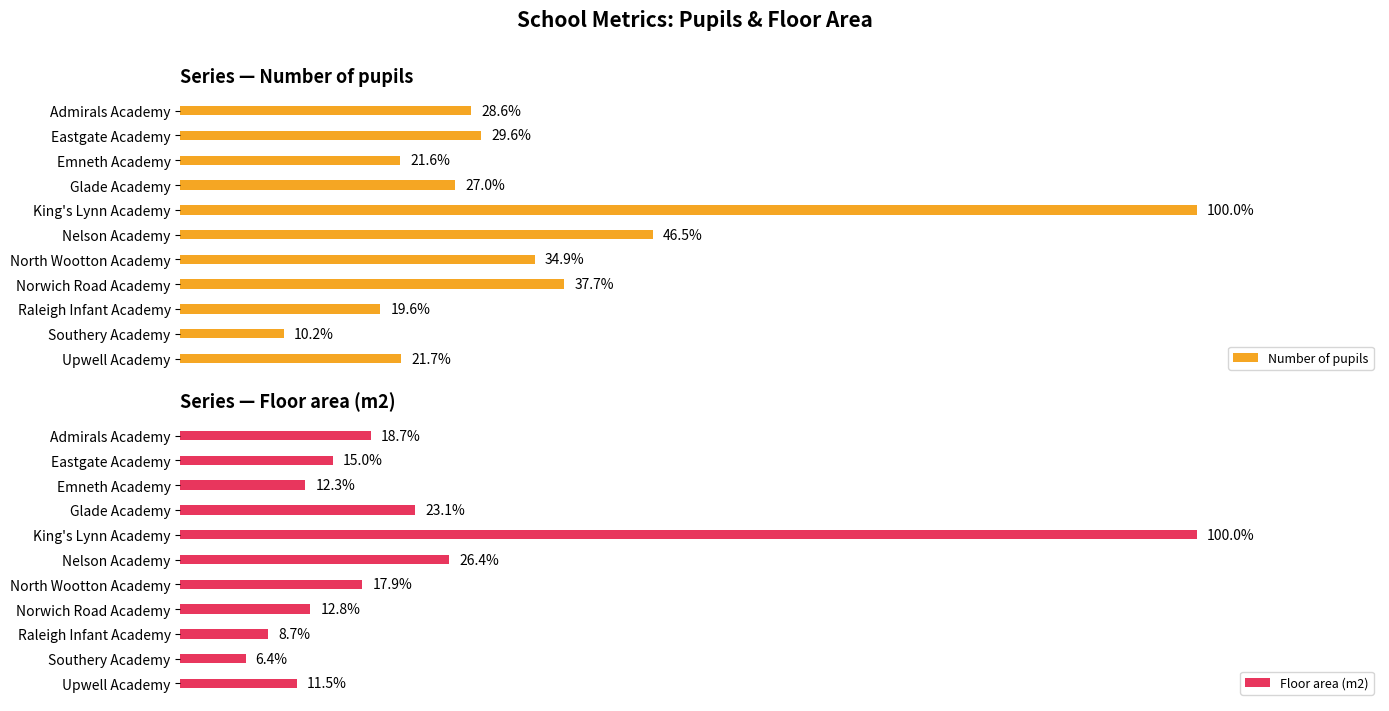

How many categories are shown in the chart?

11